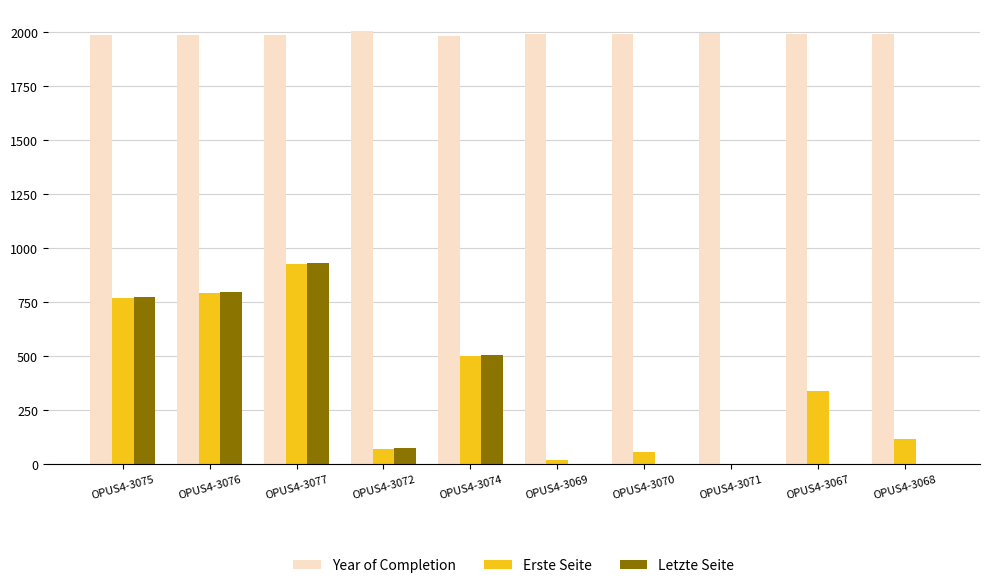

What is the sum of all Year of Completion values?

19919